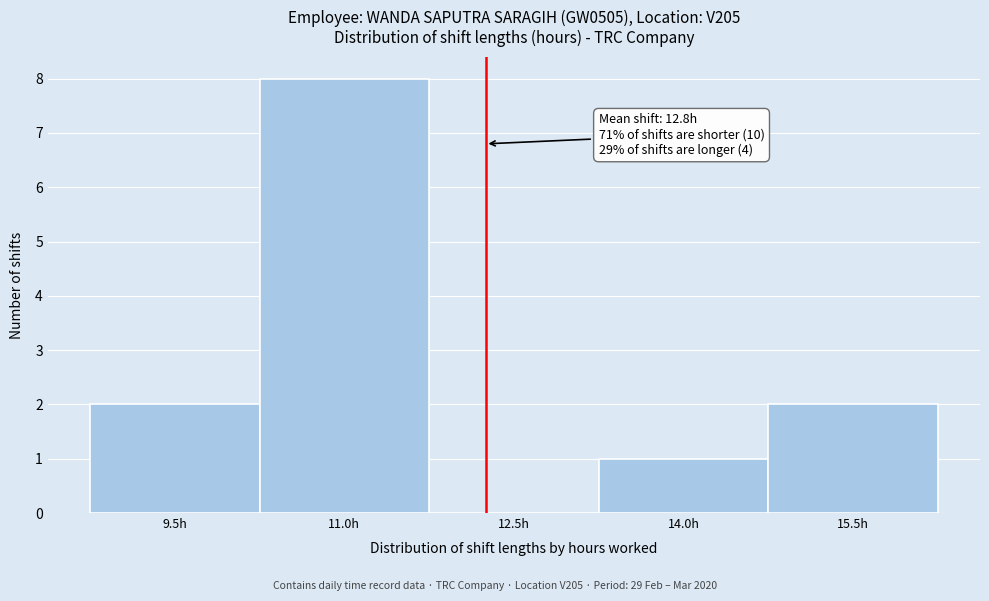

Reading left to right, extract all data points from this chart.

9.5h=2	11.0h=8	12.5h=0	14.0h=1	15.5h=2